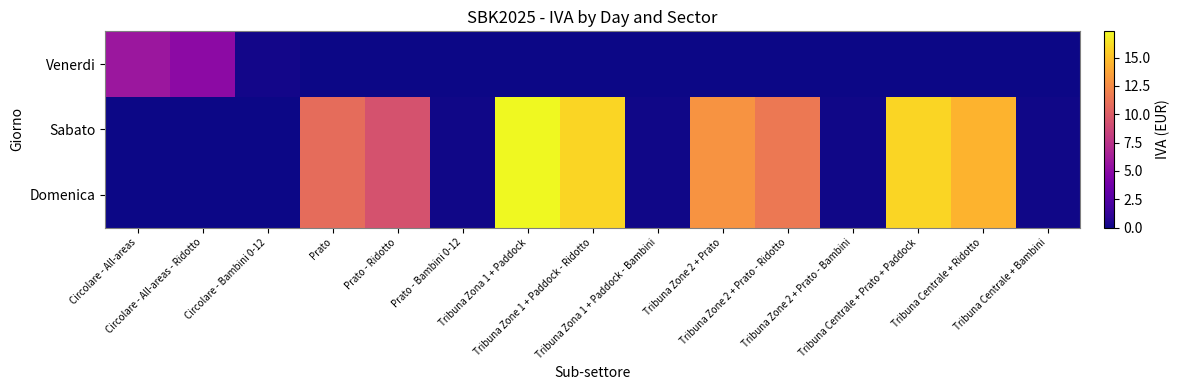

Between Circolare - All-areas - Ridotto and Tribuna Centrale + Ridotto, which series saw the biggest shift?

Sabato